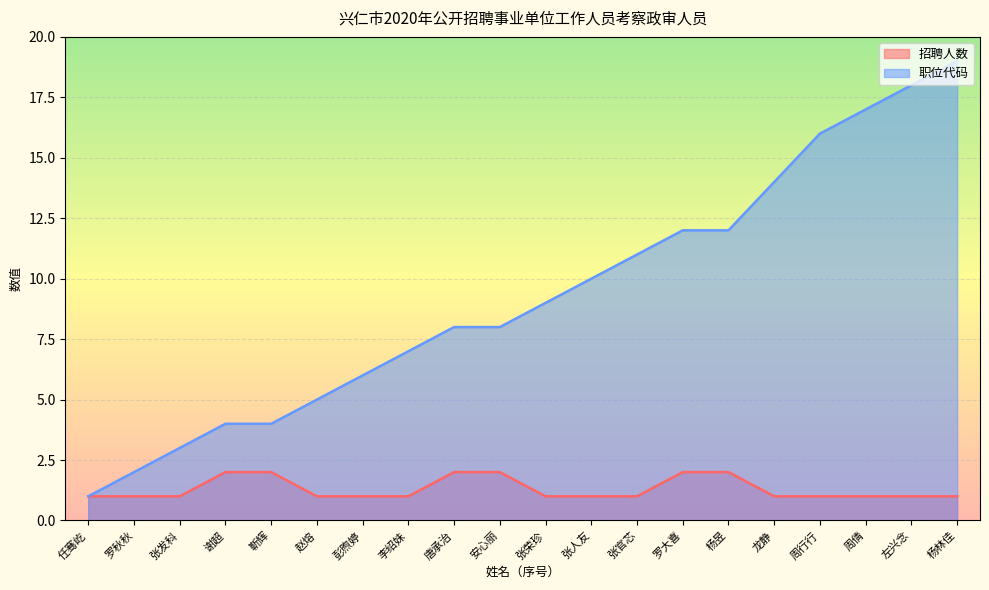

Between 罗秋秋 and 张发科, which is larger?

罗秋秋